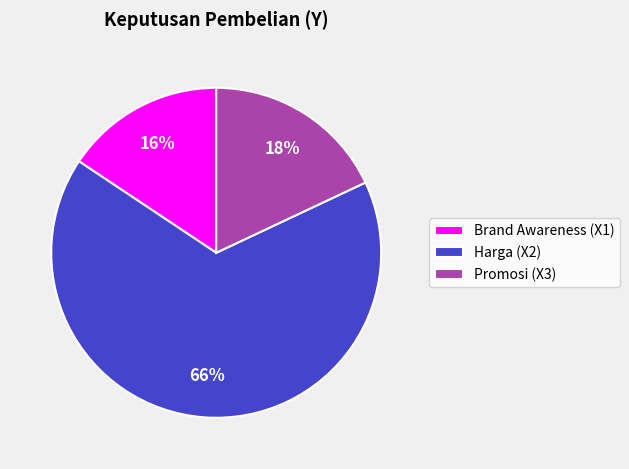

Rank the categories by value from highest to lowest.

Harga (X2), Promosi (X3), Brand Awareness (X1)